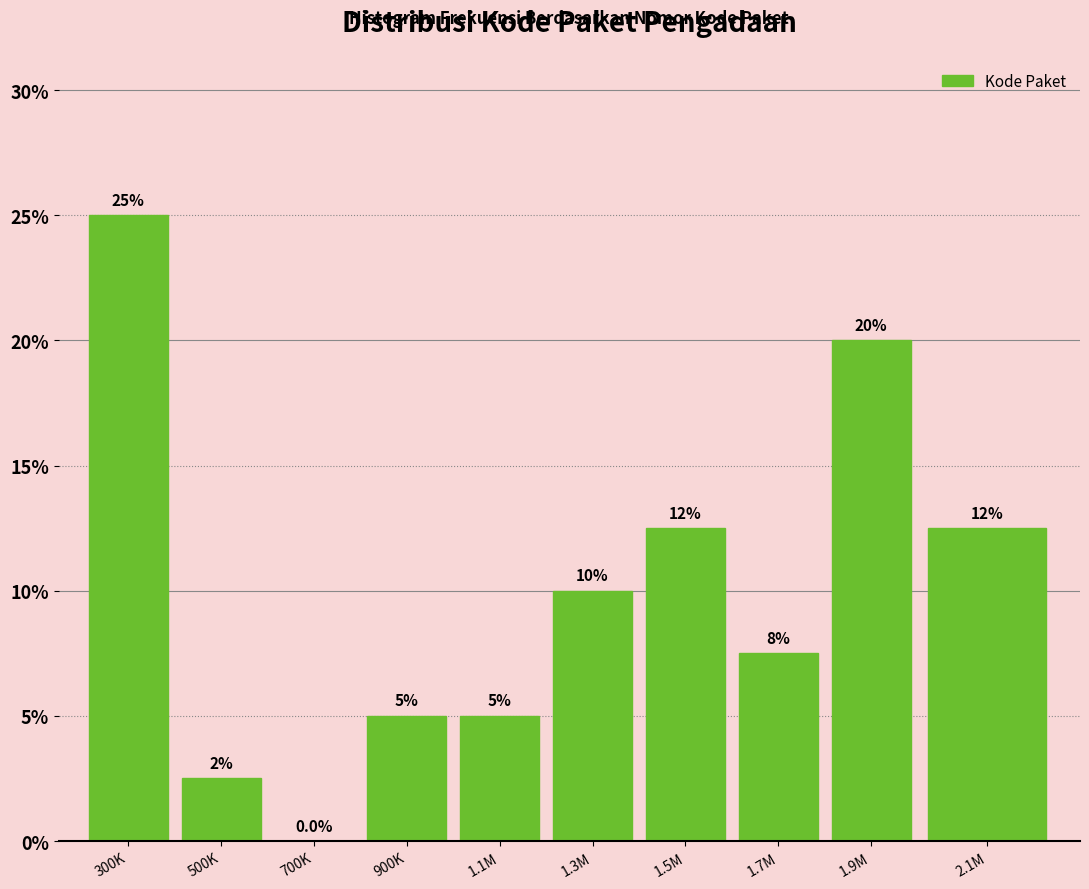

Reading left to right, transcribe all the data shown in this chart.

300K=25.0	500K=2.5	700K=0.0	900K=5.0	1.1M=5.0	1.3M=10.0	1.5M=12.5	1.7M=7.5	1.9M=20.0	2.1M=12.5